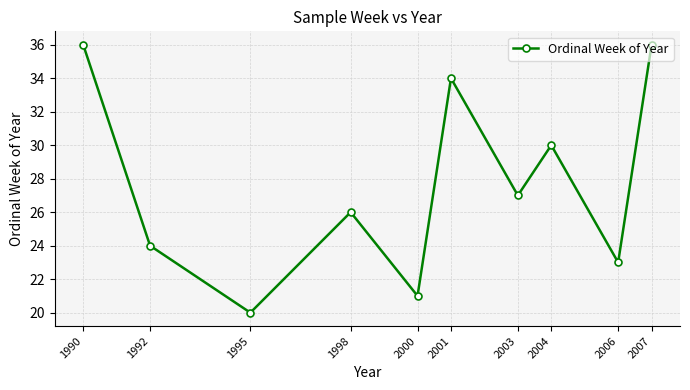

Where does the data first go above 27?

1990